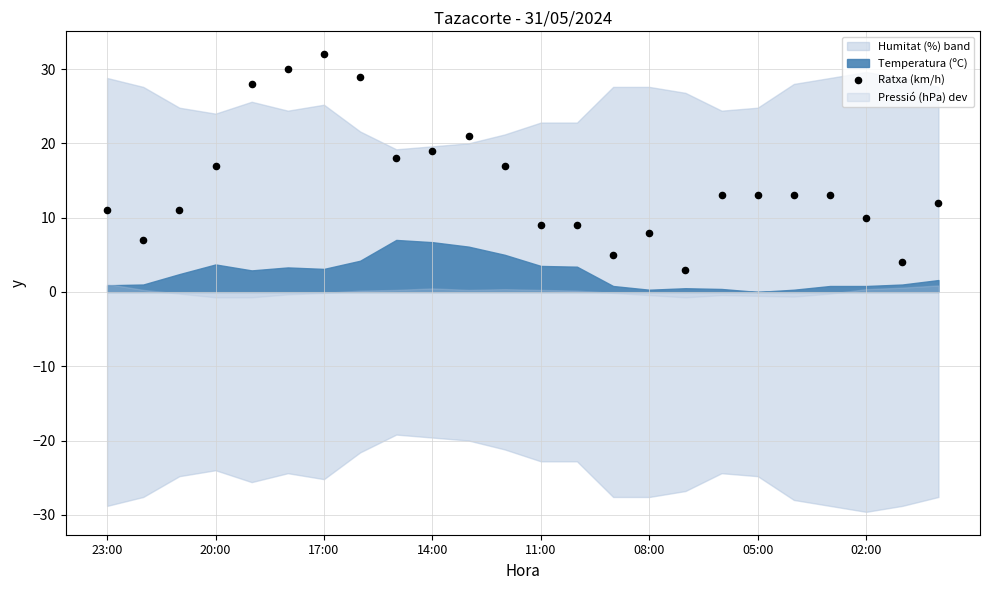

What is the range of Y values (max minus min)?

29